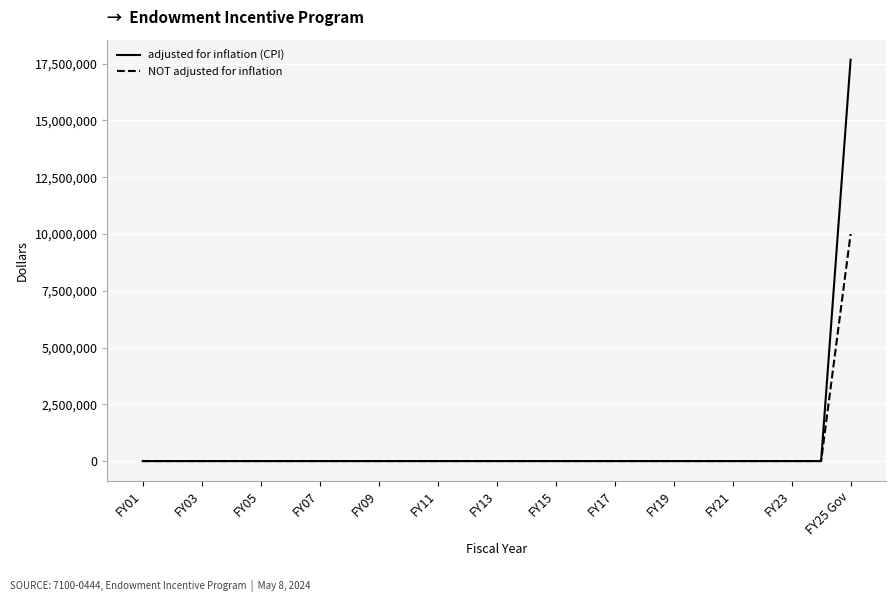

Which series has the largest range (max minus min)?

adjusted for inflation (CPI)